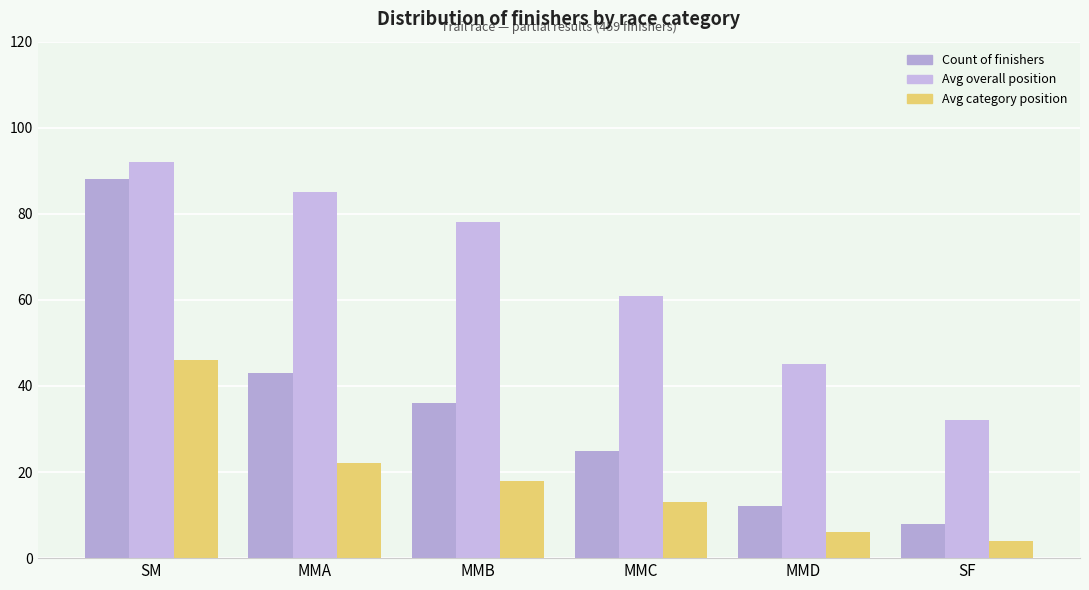

Reading left to right, list all the values displayed in this chart.

Count of finishers: 88	43	36	25	12	8
Avg overall position: 92	85	78	61	45	32
Avg category position: 46	22	18	13	6	4